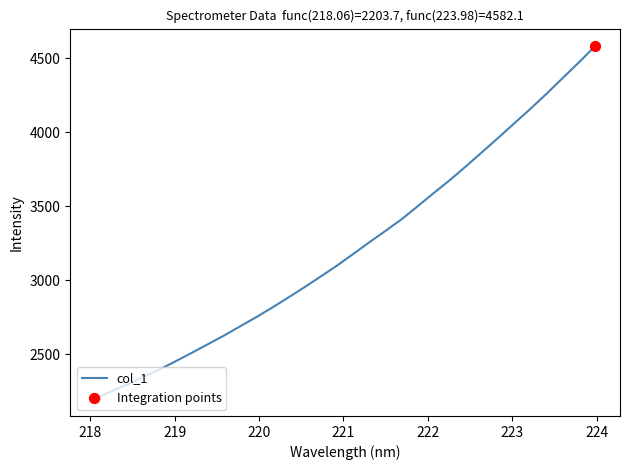

What is the minimum value shown in the chart?

2203.7